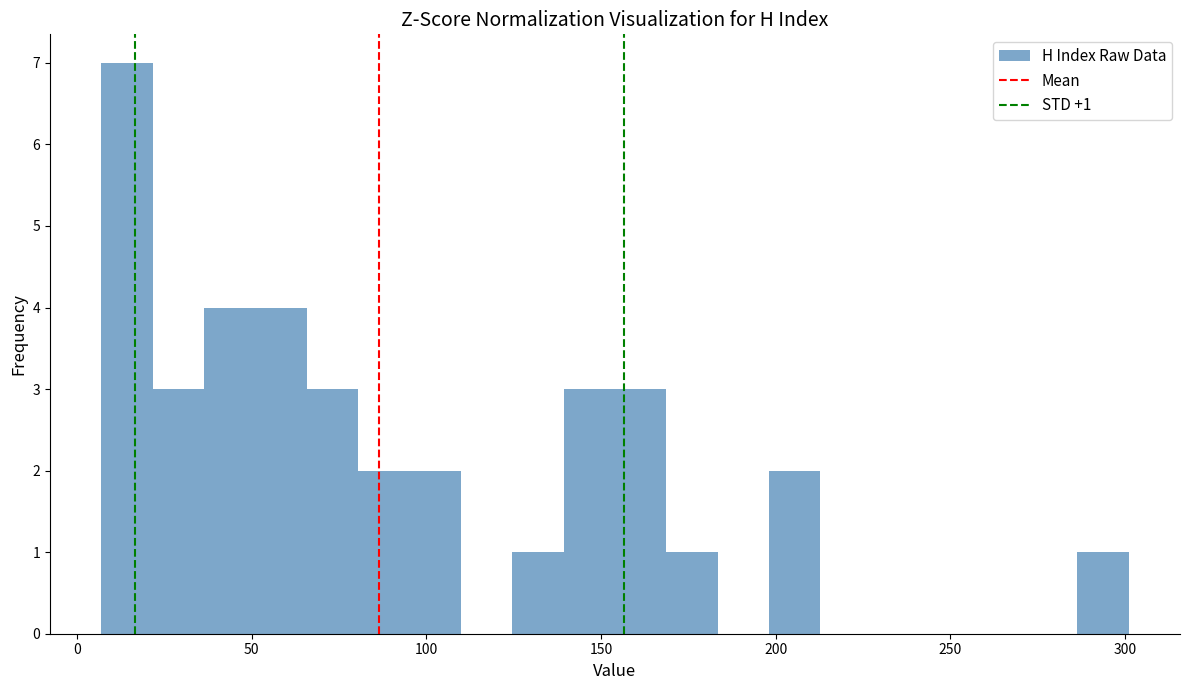

Around what value on the x-axis is the tallest bar? Give the approximate position of its centre, as read against the axis.

15